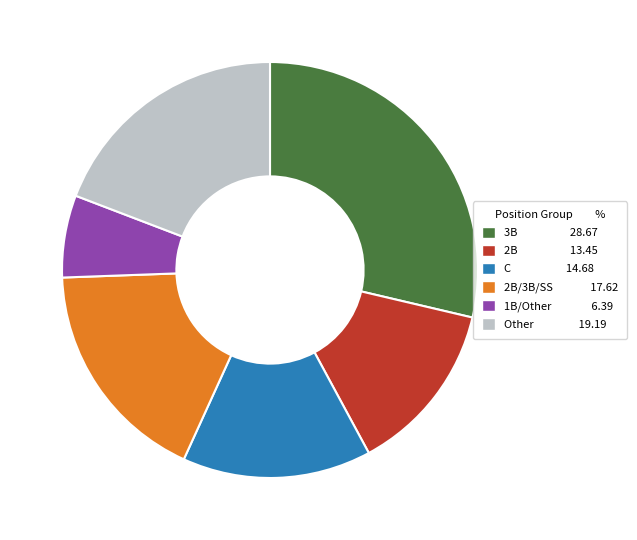

Is there any slice that represents more than half of the pie?

No